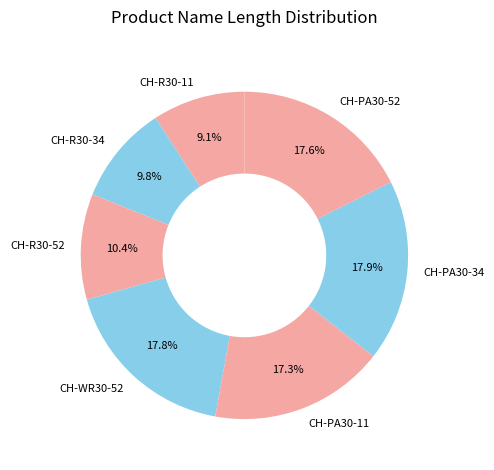

Which category has the smallest portion of the pie?

CH-R30-11